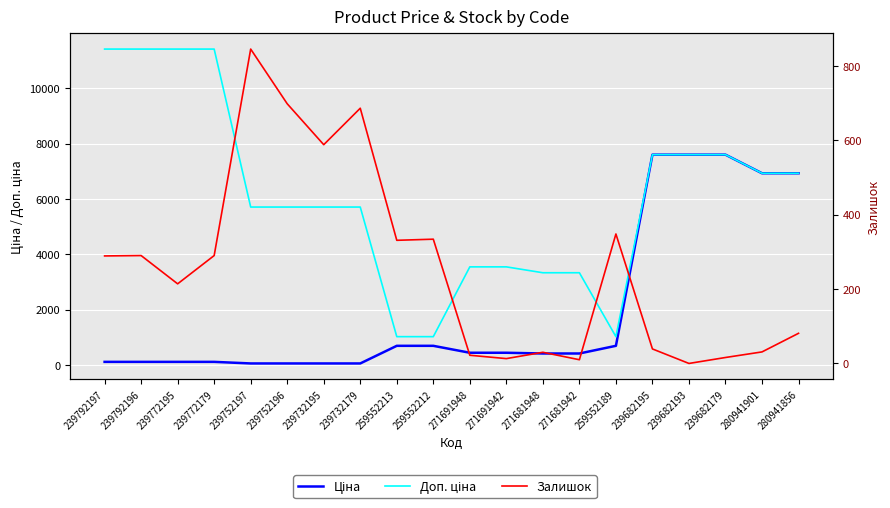

What is the sum of the Ціна values at 239682193 and 239792196?

7710.6